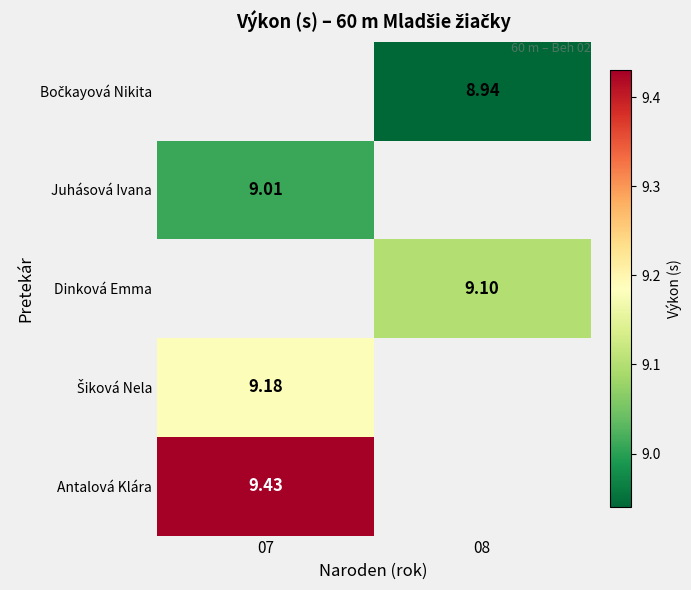

What is the difference between the highest and lowest values at 08?

0.2